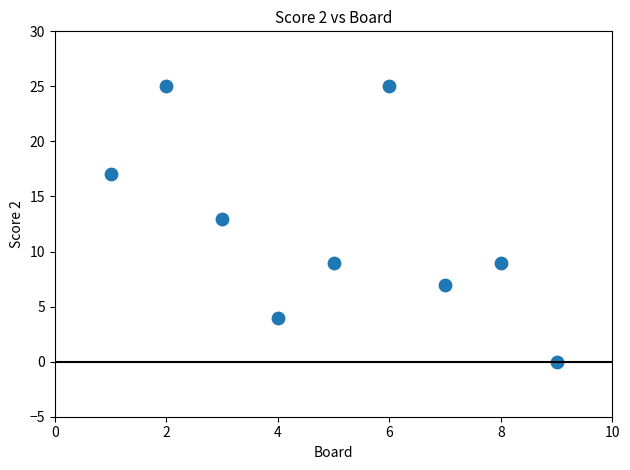

What is the range of X values (max minus min)?

8